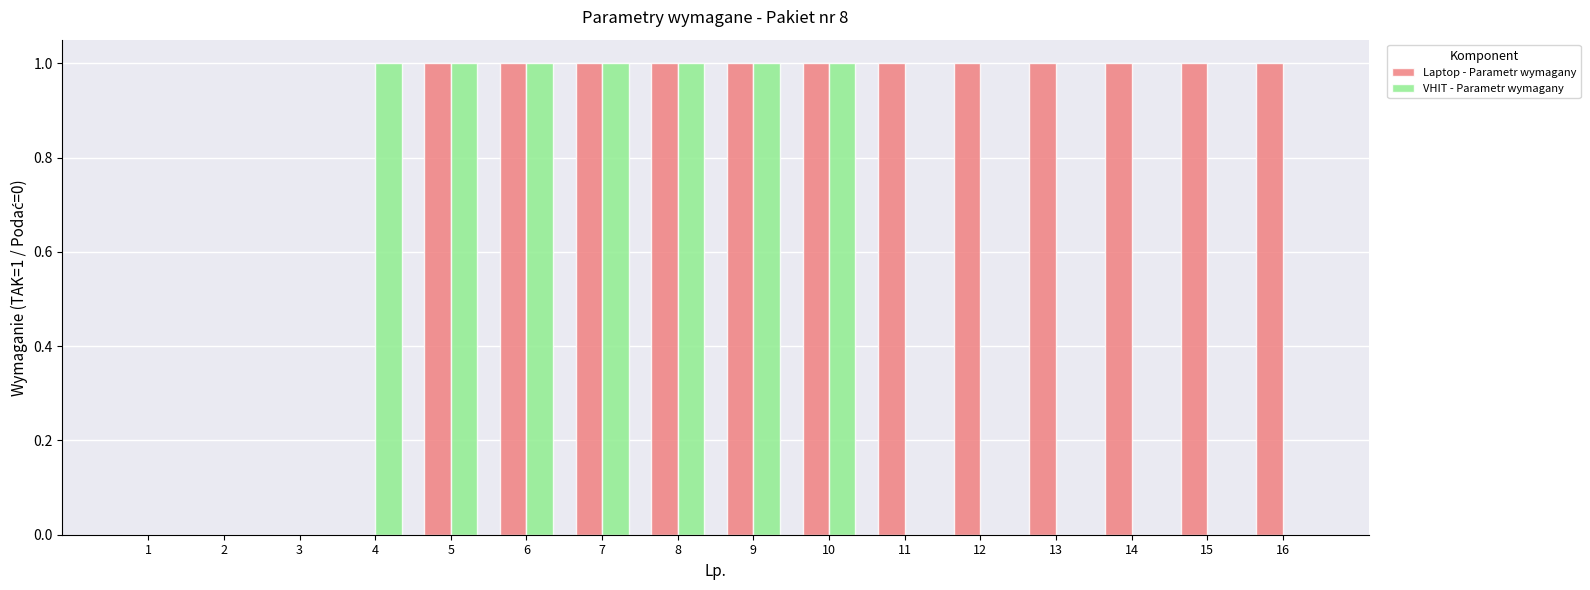

What is the sum of the Laptop - Parametr wymagany values at 13 and 16?

2